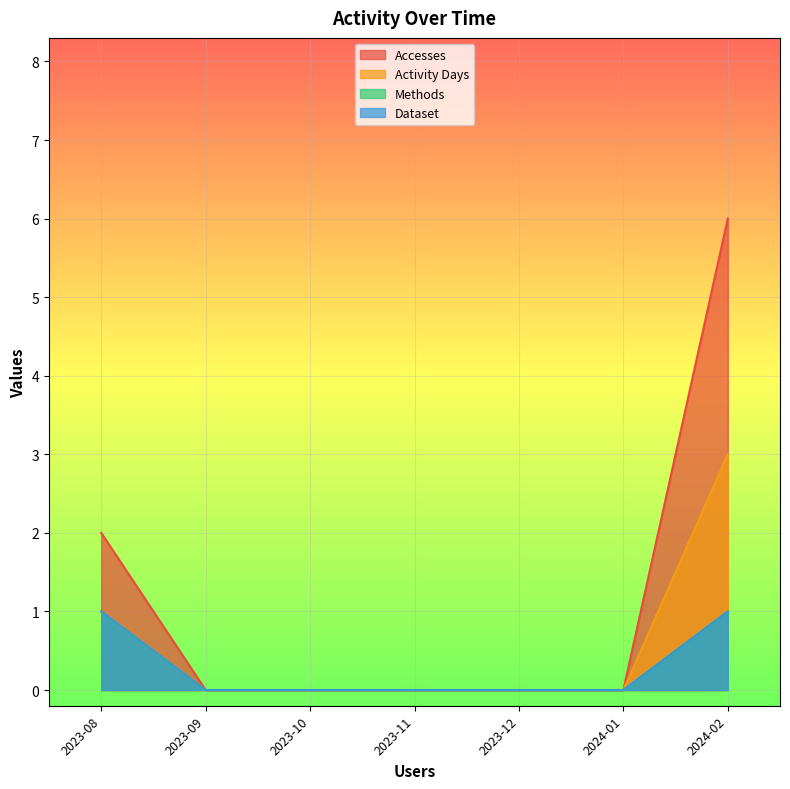

The value of Dataset at 2024-01 is 0. True or false?

True